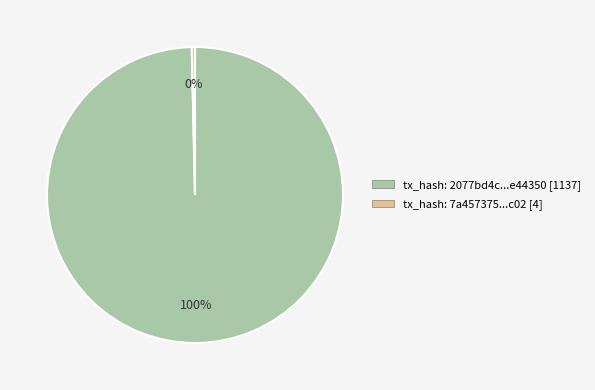

Which has a higher value, tx_hash: 7a457375...c02 [4] or tx_hash: 2077bd4c...e44350 [1137]?

tx_hash: 2077bd4c...e44350 [1137]